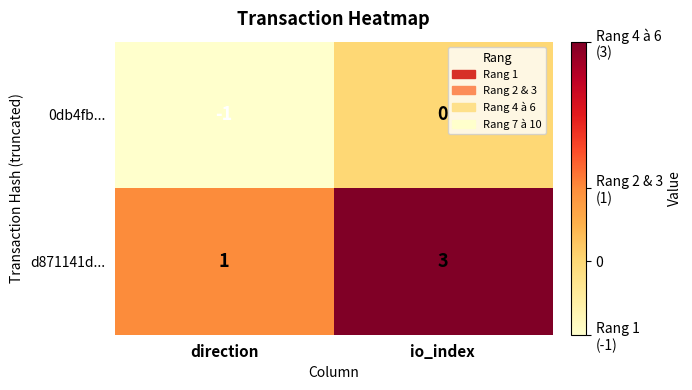

Which label corresponds to the largest value in the chart?

io_index